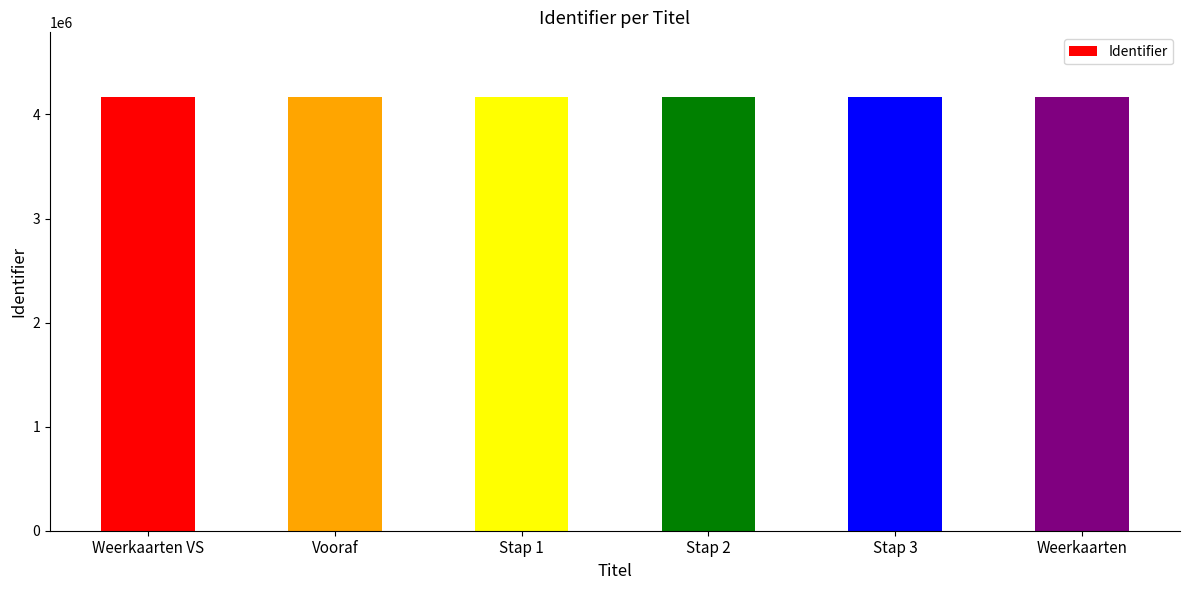

What is the label of the 6th bar from the left?

Weerkaarten